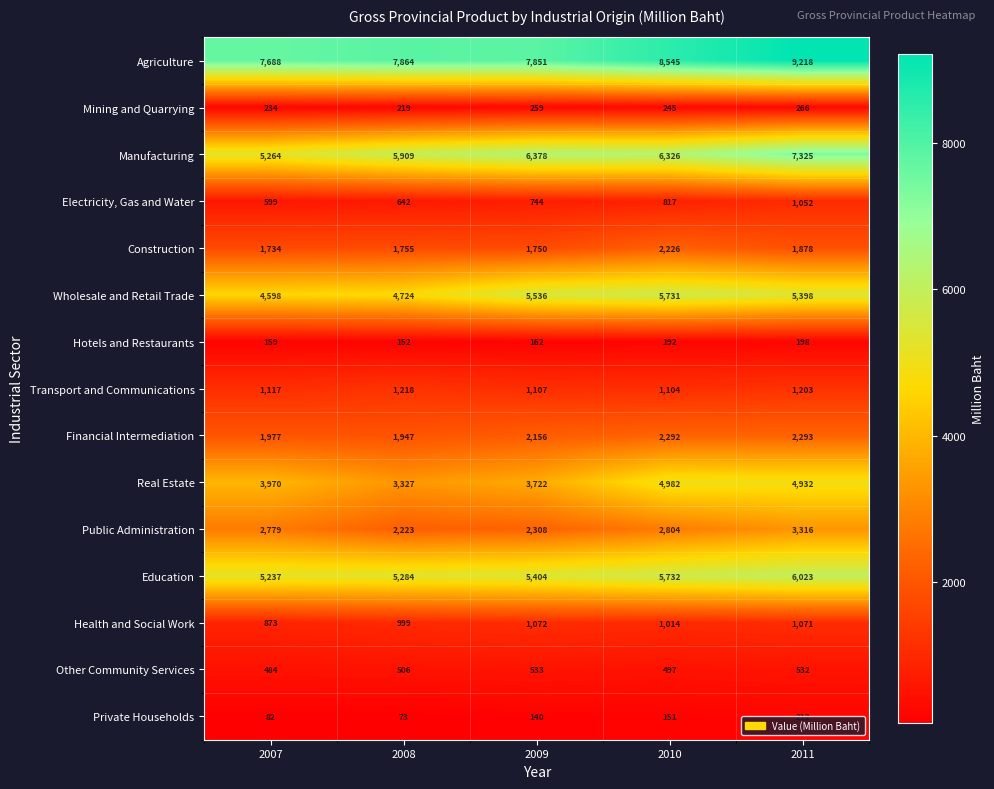

What is the spread (max minus min) of values at 2011?

9020